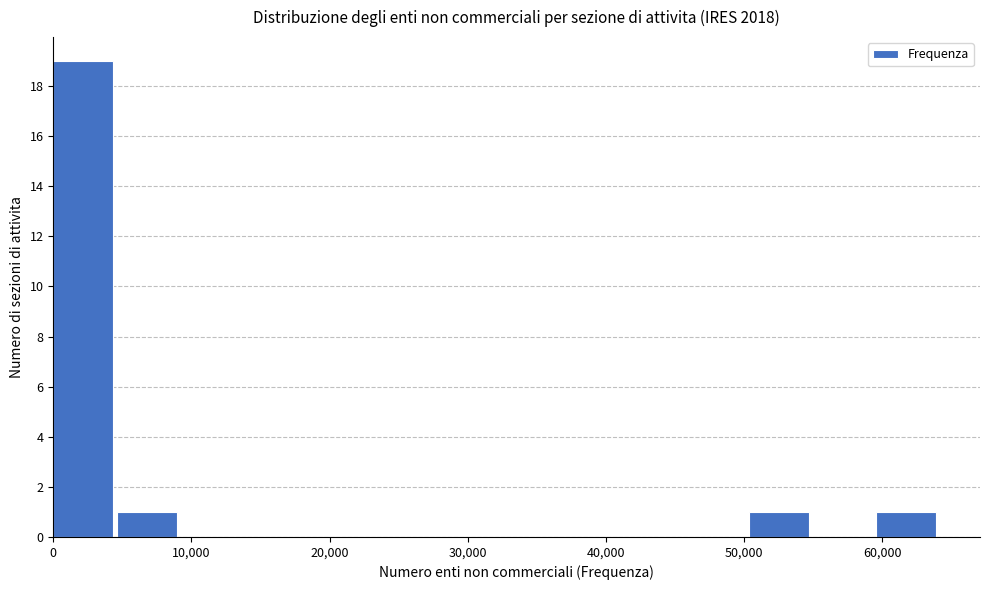

Reading left to right, list every bar in this chart as the range it spans on the x-axis followed by its height. Neither the bar edges nor the heights are printed on the chart, so give them approximately, as read against the axes.

0 to 5000: 19
5000 to 9000: 1
9000 to 14000: 0
14000 to 18000: 0
18000 to 23000: 0
23000 to 27000: 0
27000 to 32000: 0
32000 to 37000: 0
37000 to 41000: 0
41000 to 46000: 0
46000 to 50000: 0
50000 to 55000: 1
55000 to 60000: 0
60000 to 64000: 1